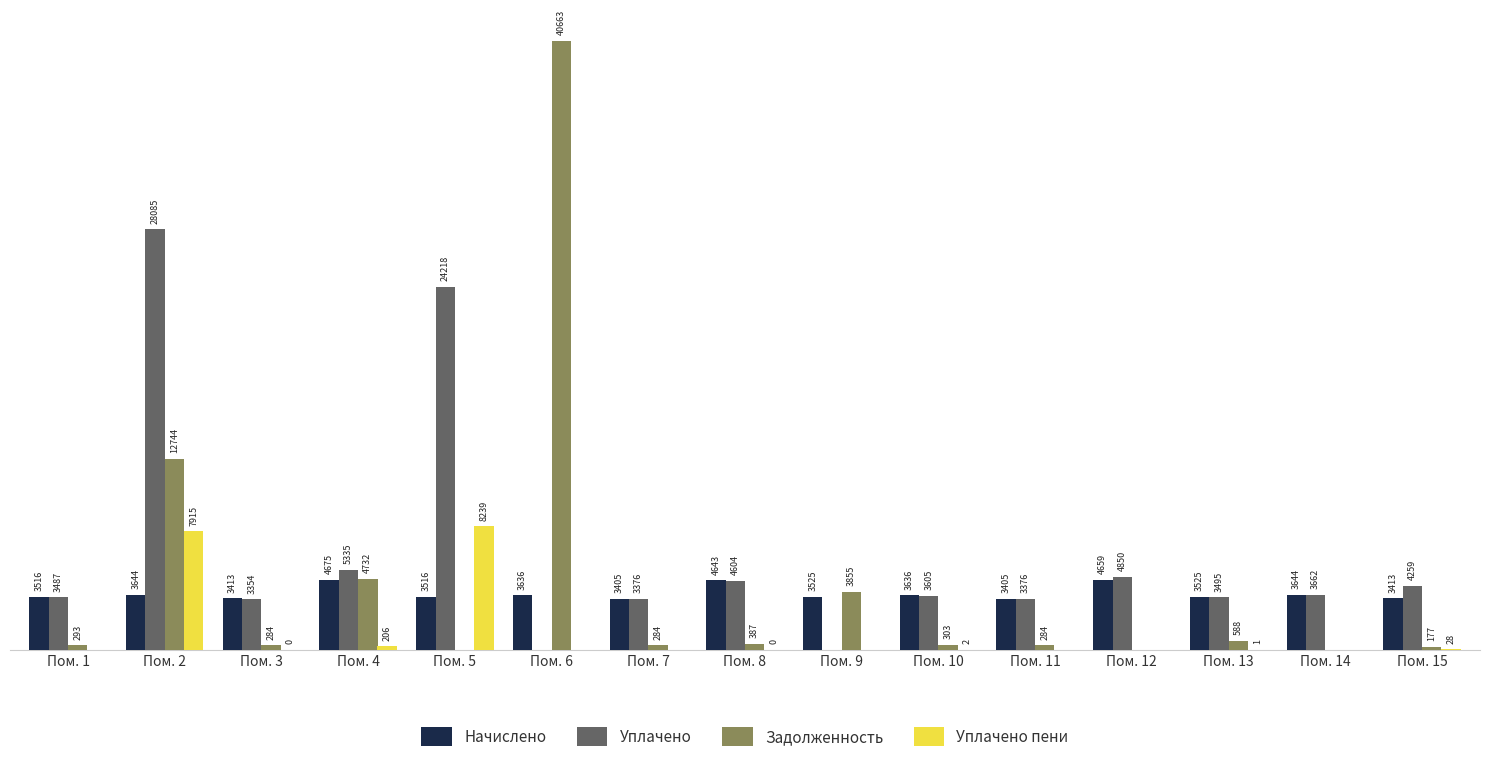

At which label is Уплачено closest to 14042?

Пом. 4